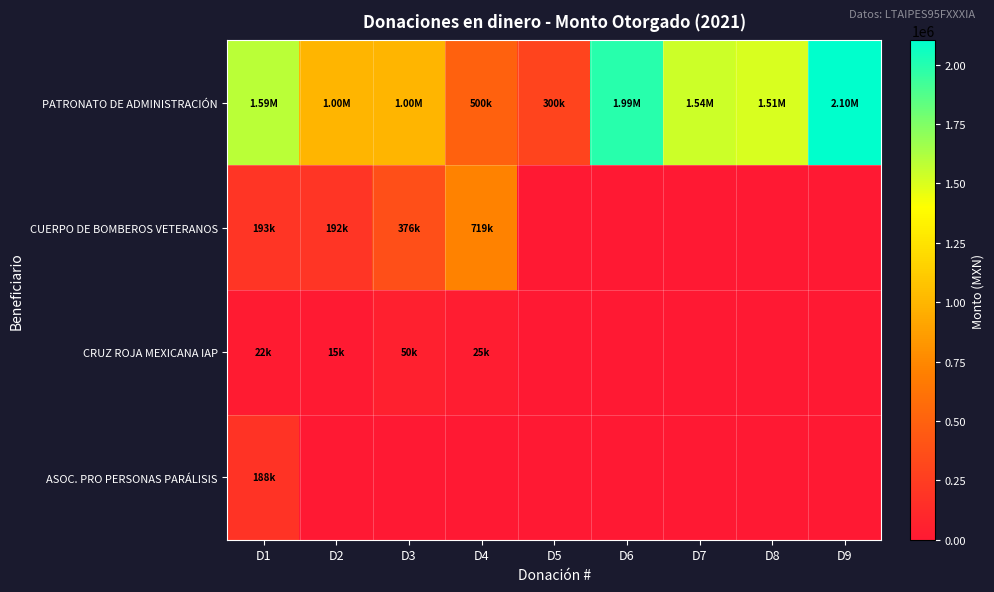

How many series are shown in this chart?

4